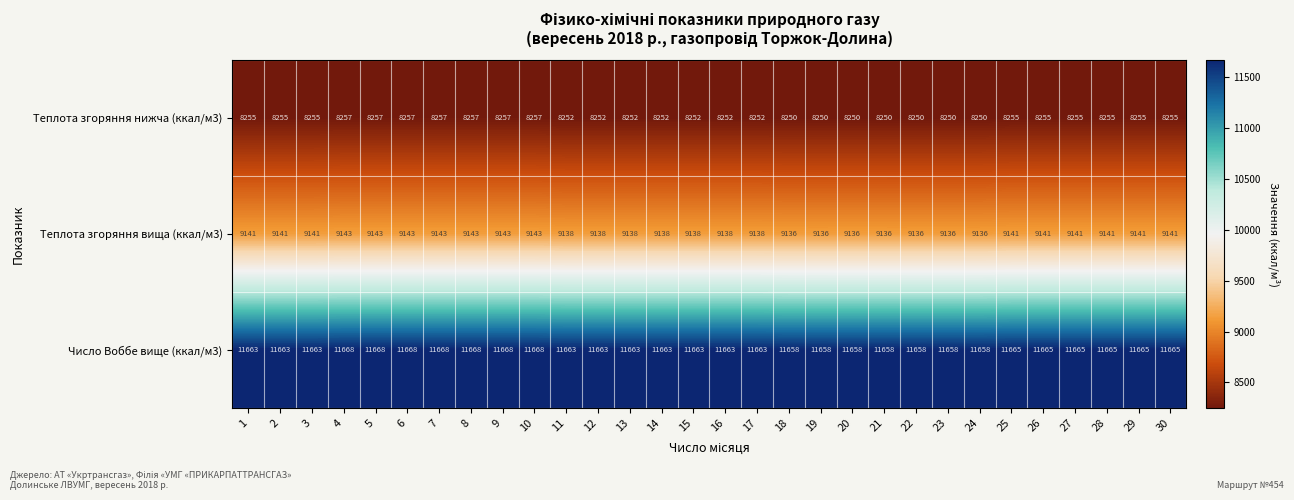

What is the difference between the second highest and second lowest values in the Число Воббе вище (ккал/м3) series?

10